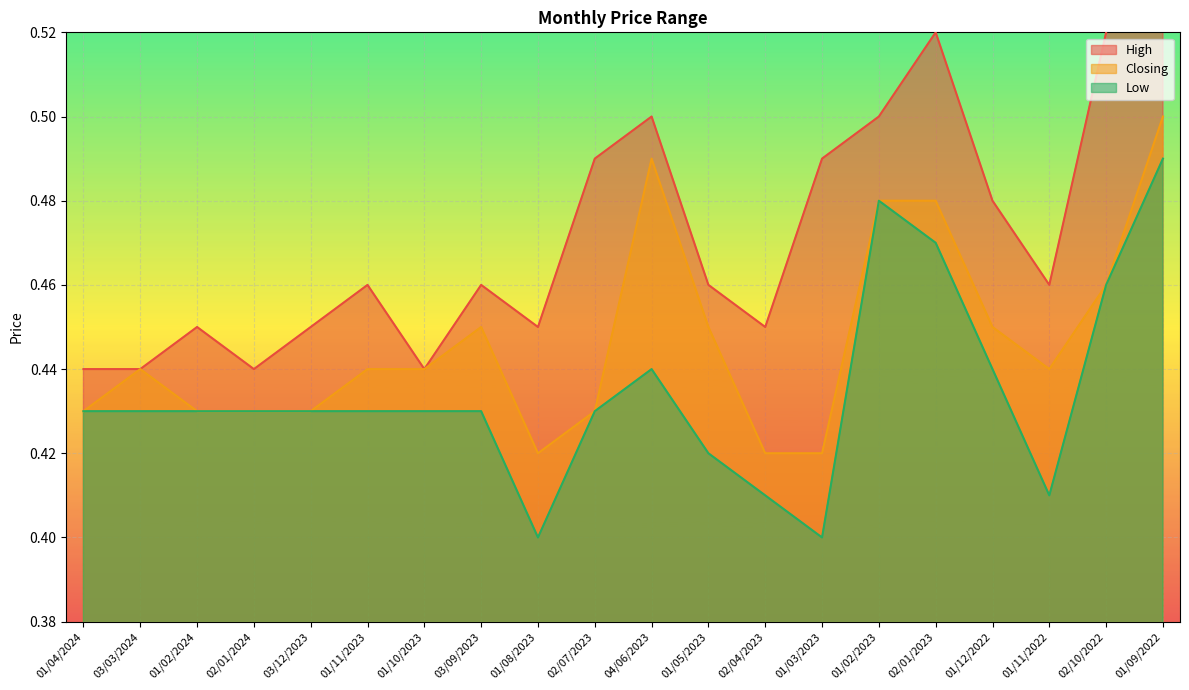

Count the Low values in the range 0 to 1.

20